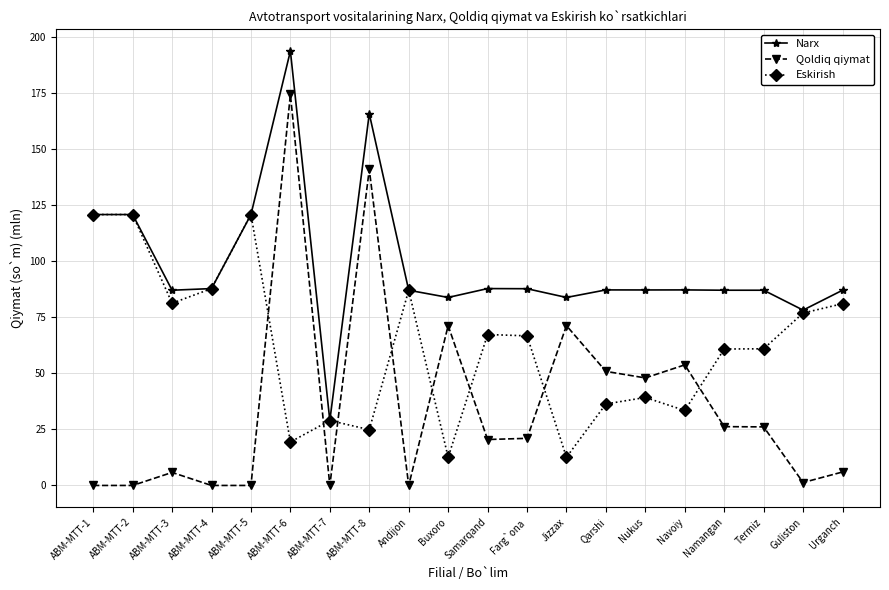

Which series has the widest spread of values?

Qoldiq qiymat